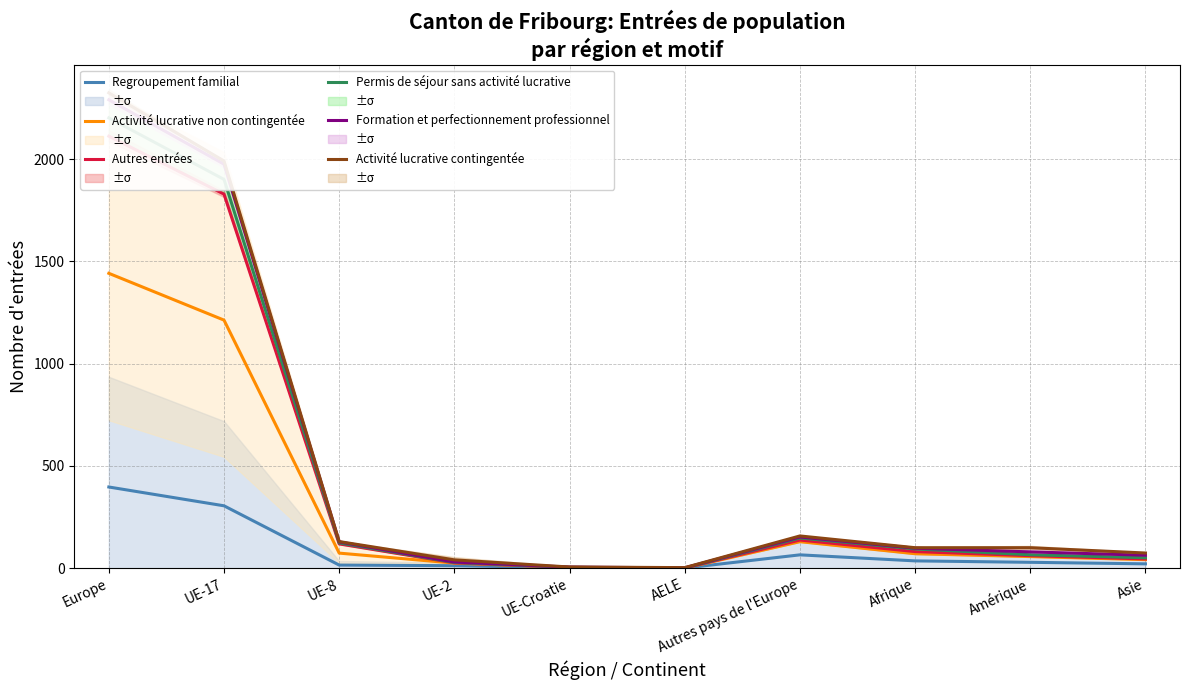

Is the value of Formation et perfectionnement professionnel at UE-17 greater than the value of Autres entrées at AELE?

Yes